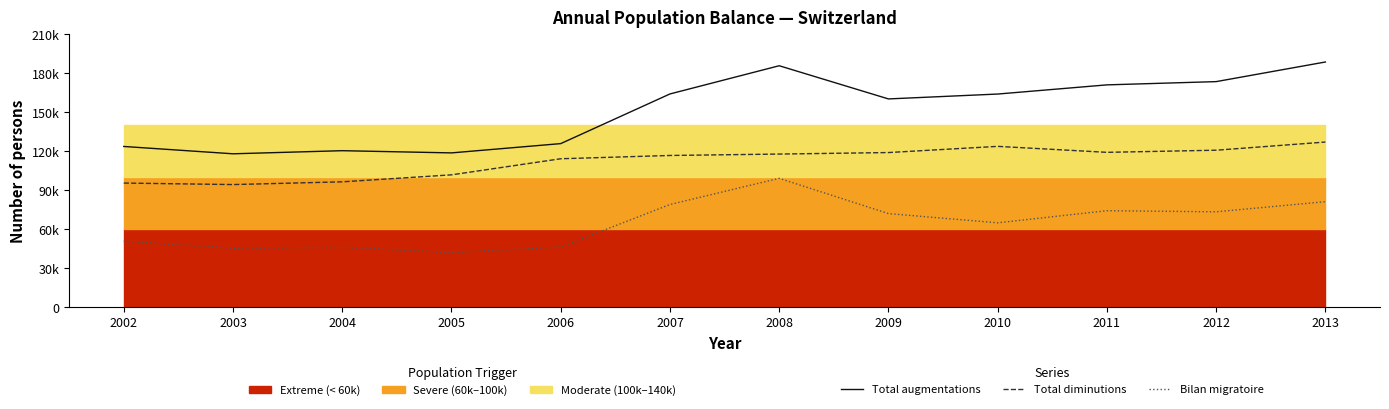

What is the maximum value for Bilan migratoire?

99071